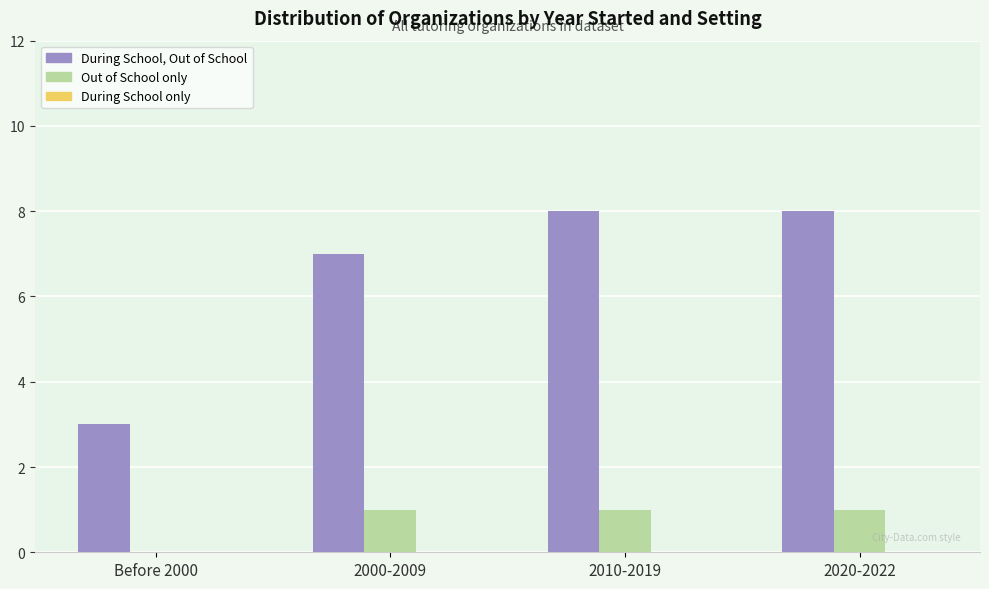

What is the sum of all During School, Out of School values?

26